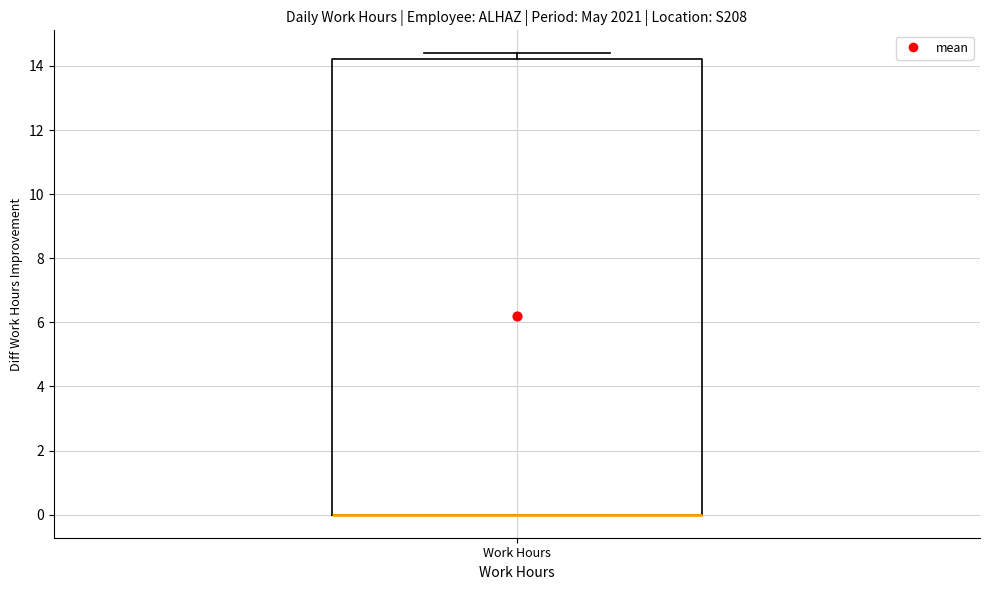

Where is the upper edge of the box for Work Hours on the y-axis? The values are not printed on the chart, so give them approximately, as read against the axis.

14.2